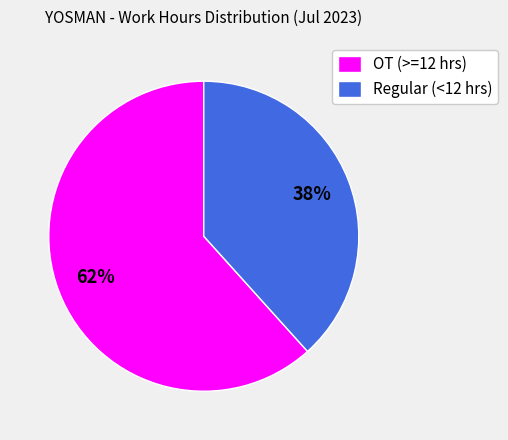

How many slices are in this pie chart?

2